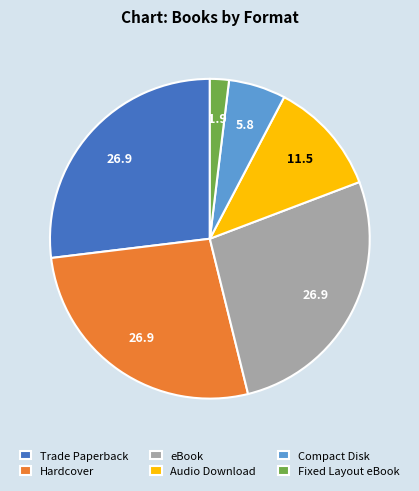

The Fixed Layout eBook slice represents 2% of the pie. True or false?

True